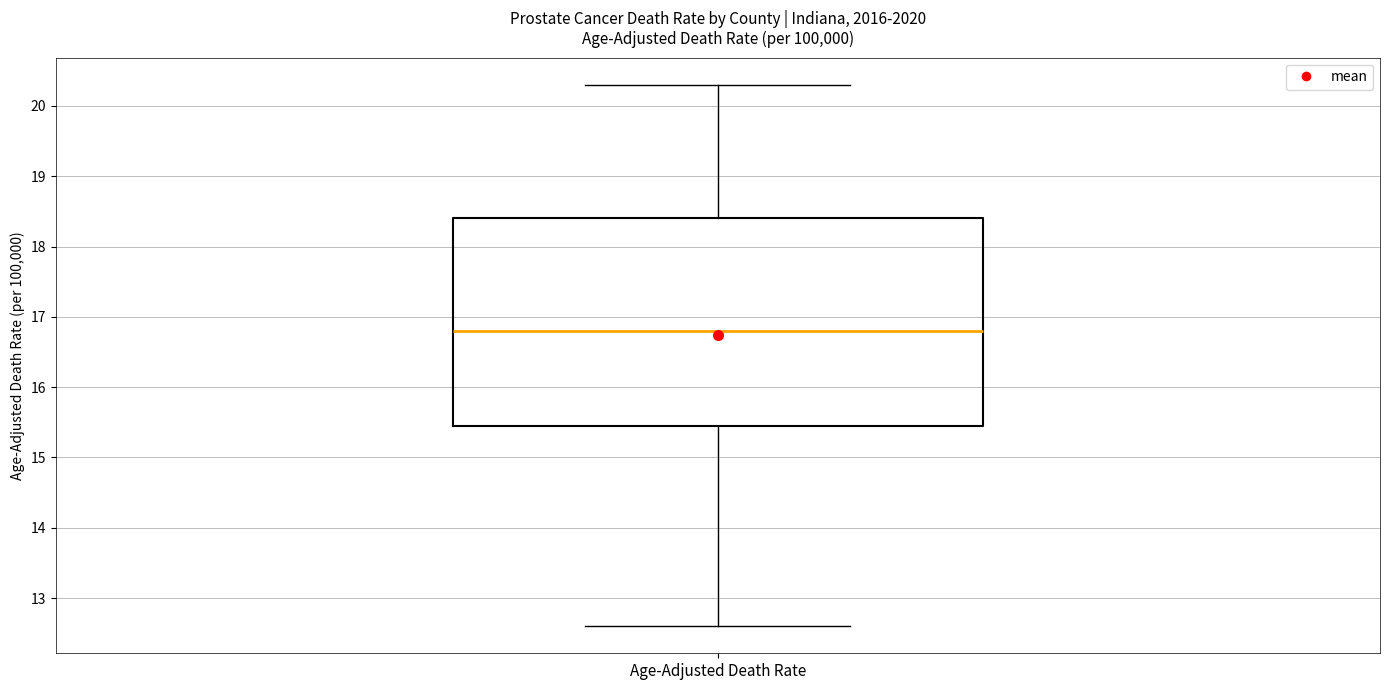

Transcribe this box plot: give where the median line is, the range the box spans, and where the two whiskers end, as read against the y-axis. The values are not printed on the chart, so give them approximately, as read against the axis.

median 16.8, box 15.5 to 18.4, whiskers 12.6 to 20.3